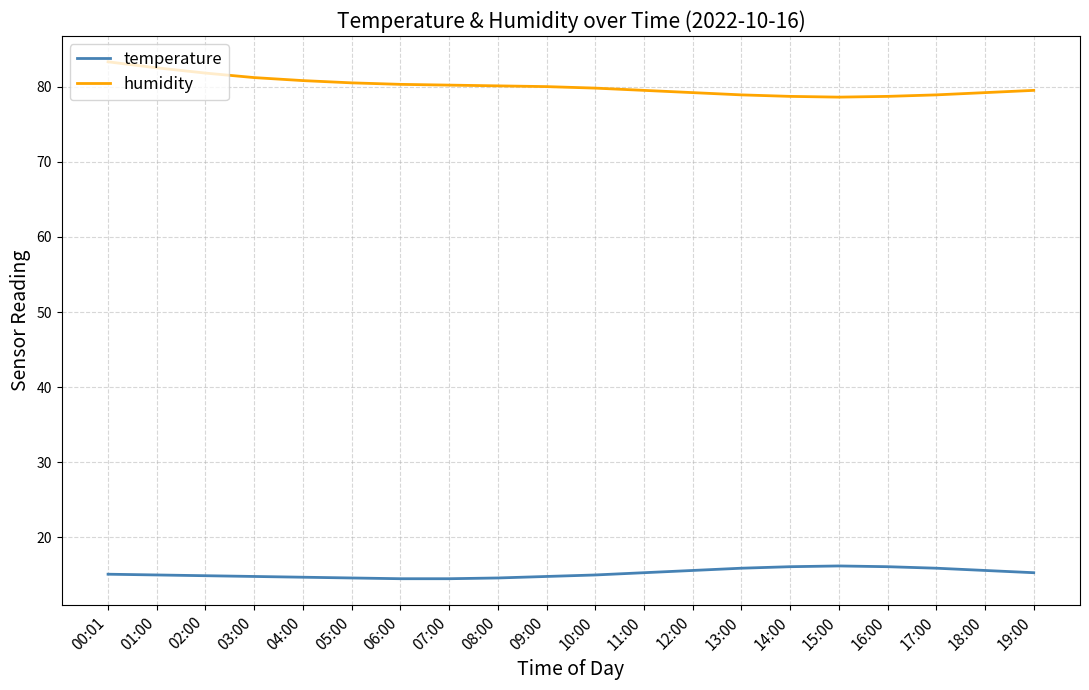

What position from the left is 17:00?

18